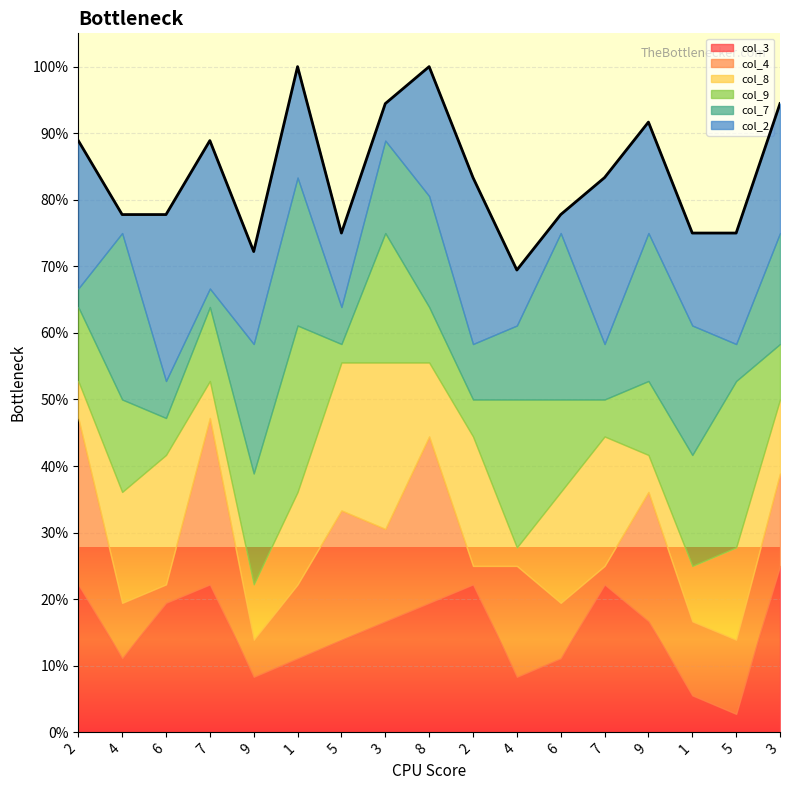

The col_8 series shows 6 at 4. True or false?

True